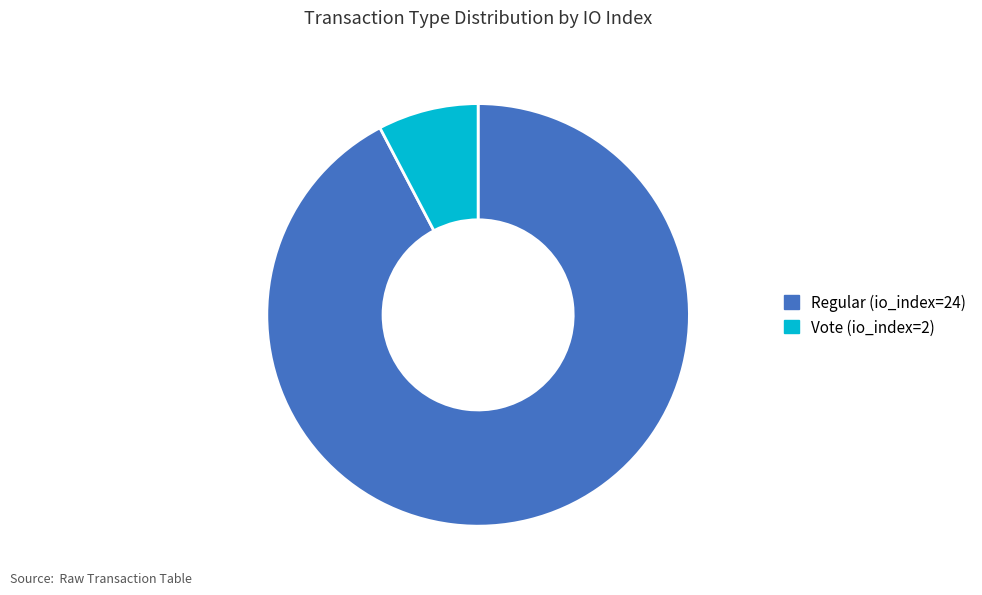

What is the ratio of the value at Regular (io_index=24) to the value at Vote (io_index=2)?

12.0